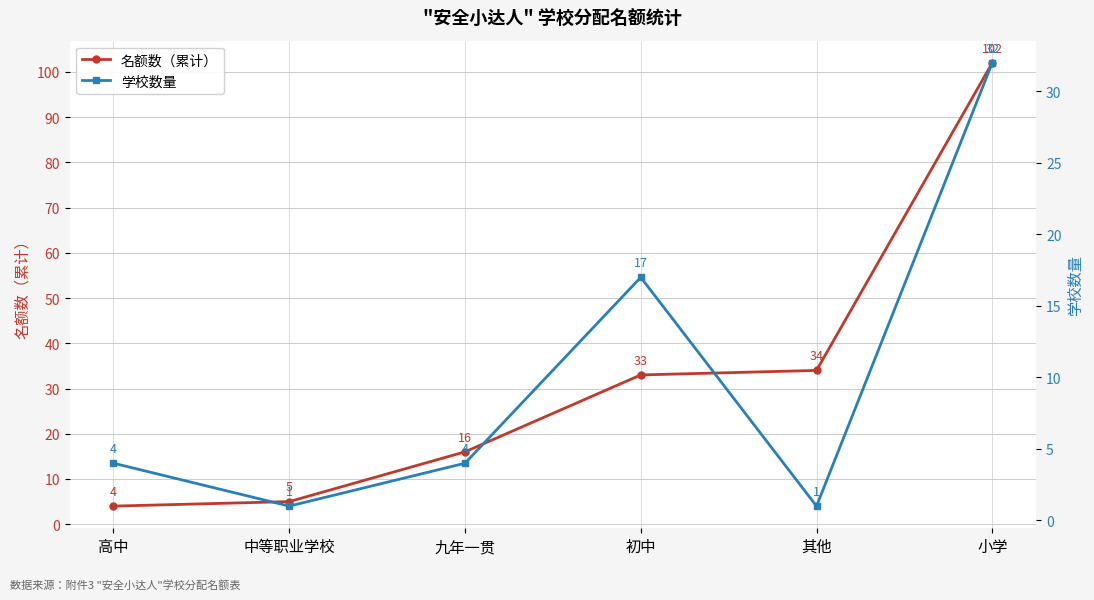

Between 其他 and 九年一贯, which is larger?

其他